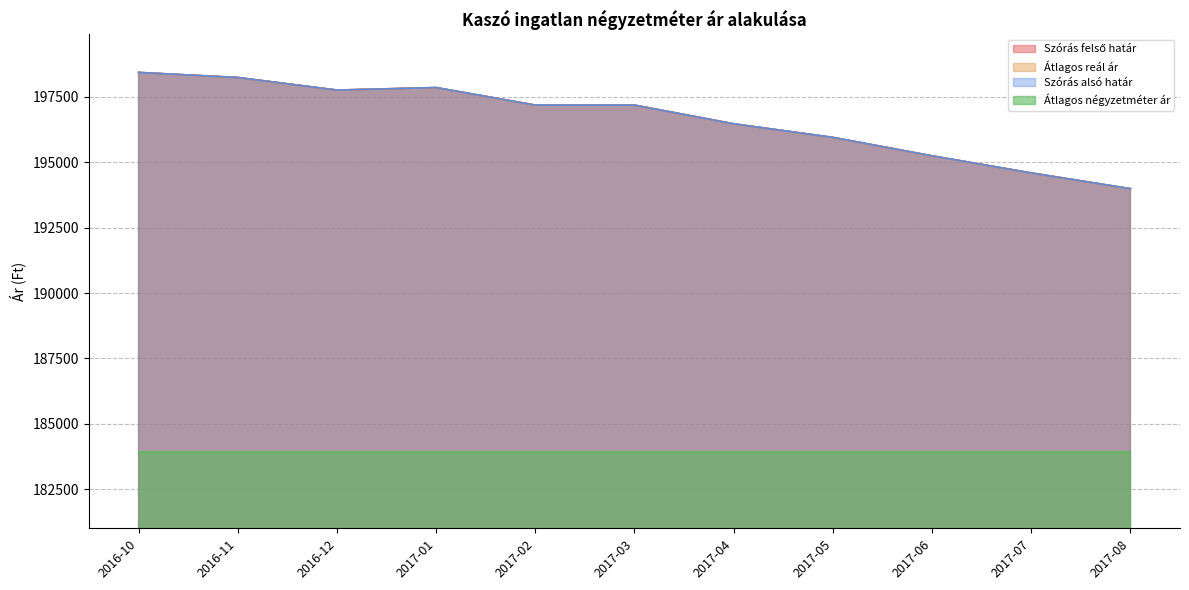

What is the approximate value of Átlagos reál ár at 2017-01?

197859